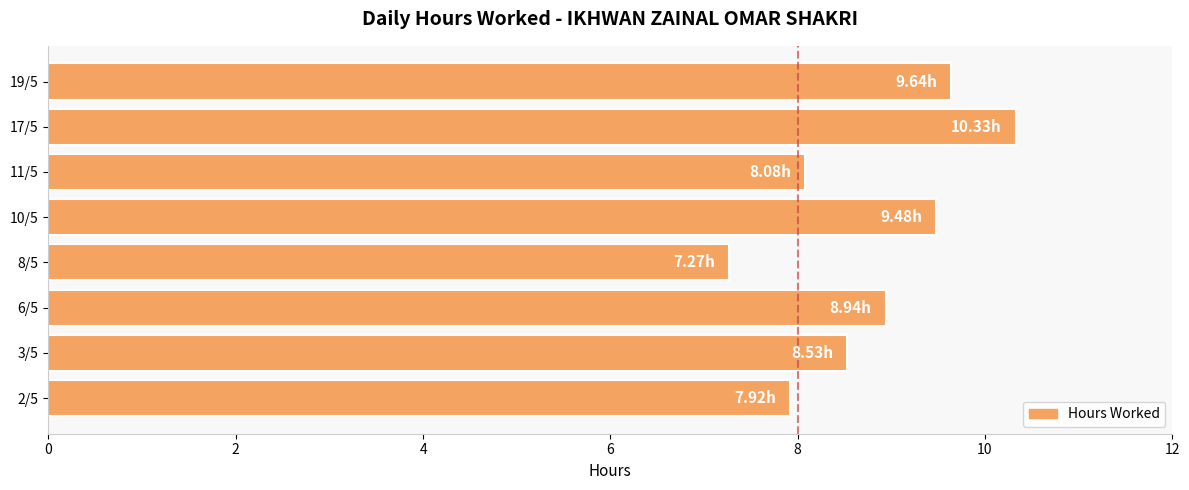

Which label corresponds to the largest value in the chart?

17/5